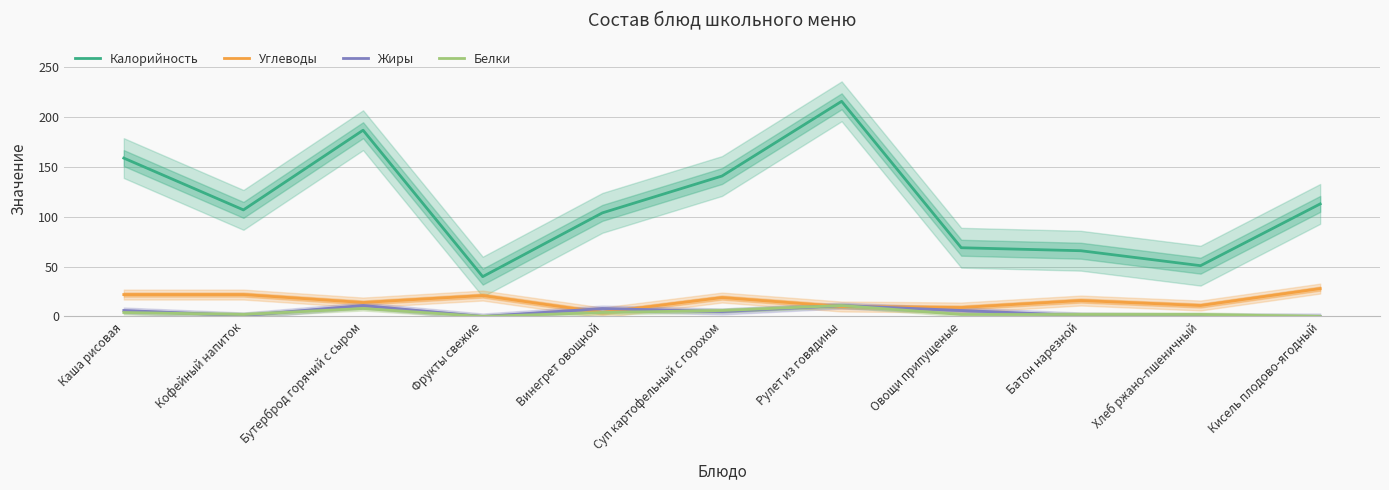

At which label does Жиры first exceed 5?

Каша рисовая